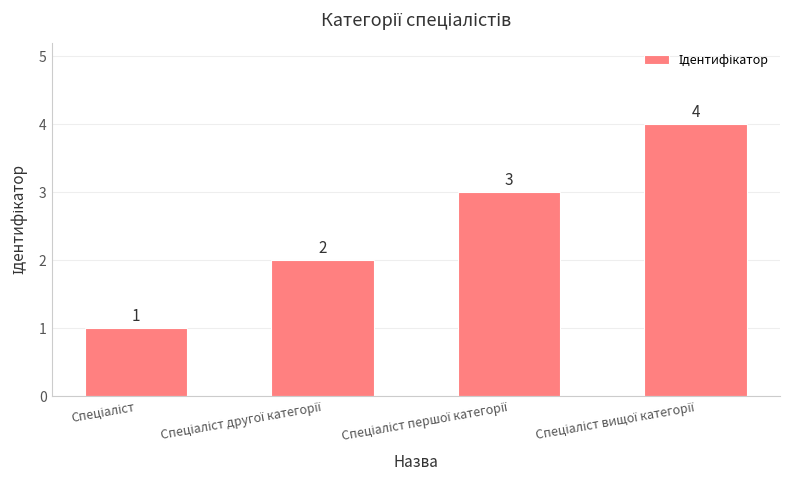

What is the greatest value displayed?

4